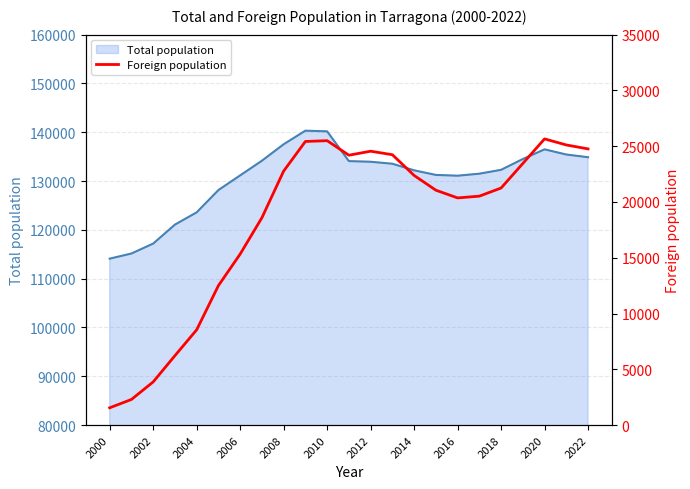

True or false: Total population has a value of 57976 at 2018.

False